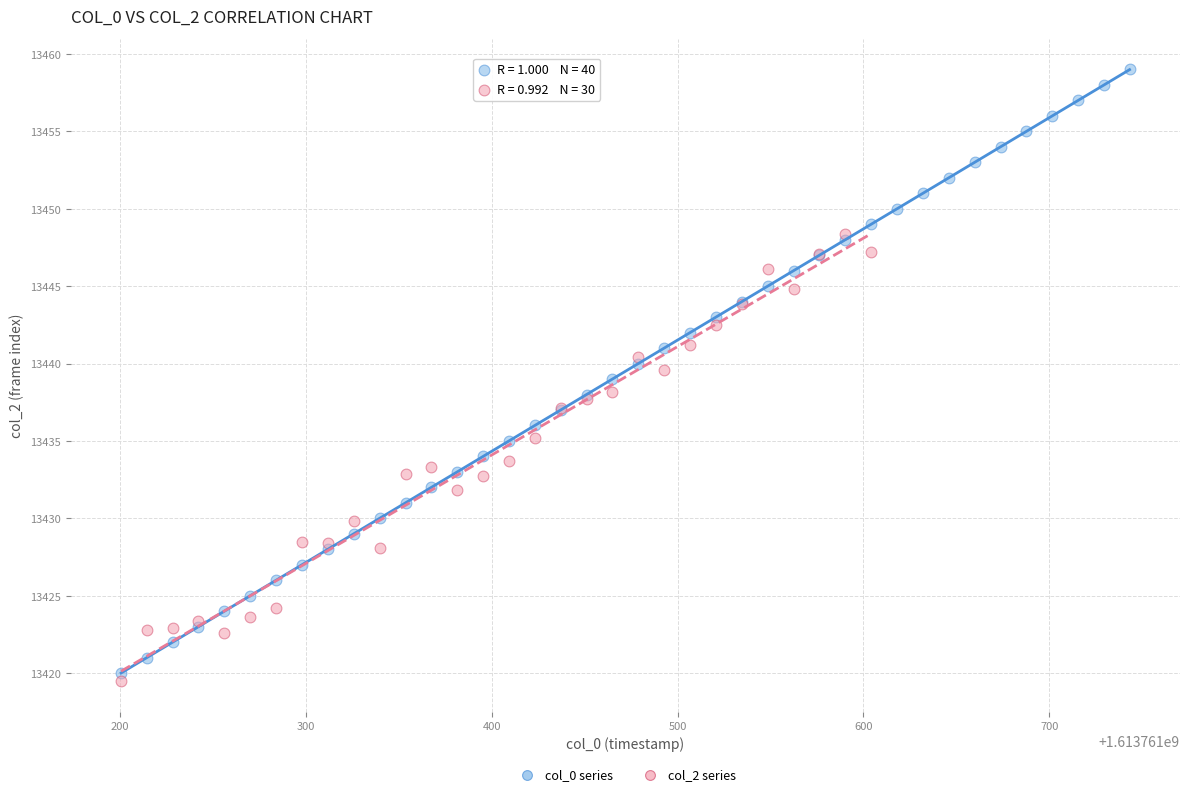

Which series reaches the maximum Y coordinate?

col_0 series